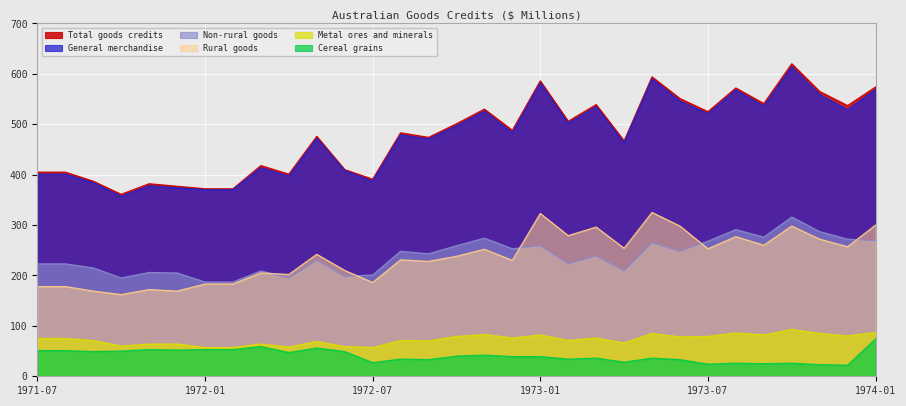

True or false: Metal ores and minerals has a value of 93 at 1973-10.

True